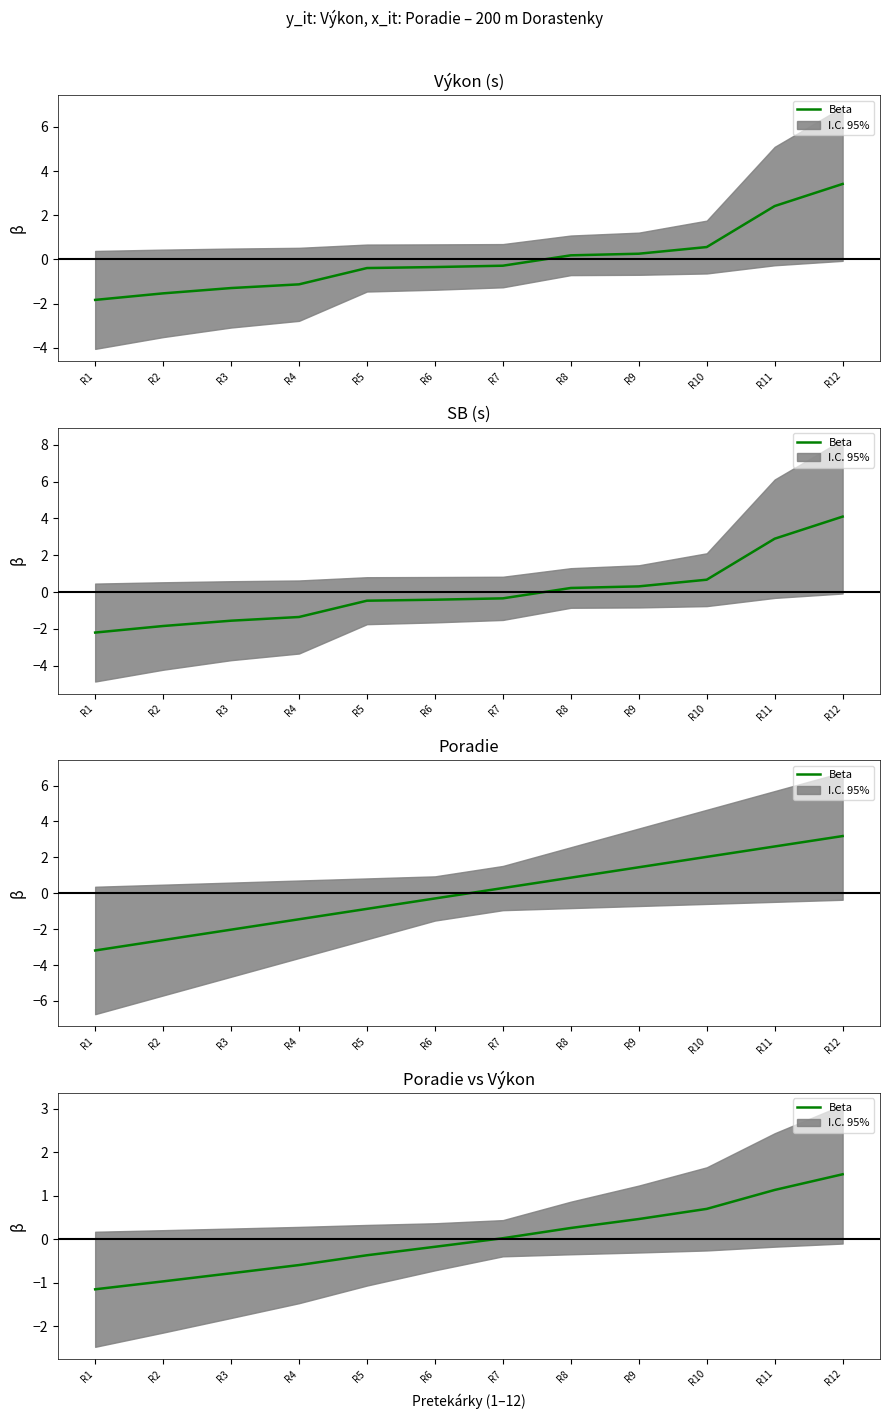

Between R2 and R3, which is larger?

R3